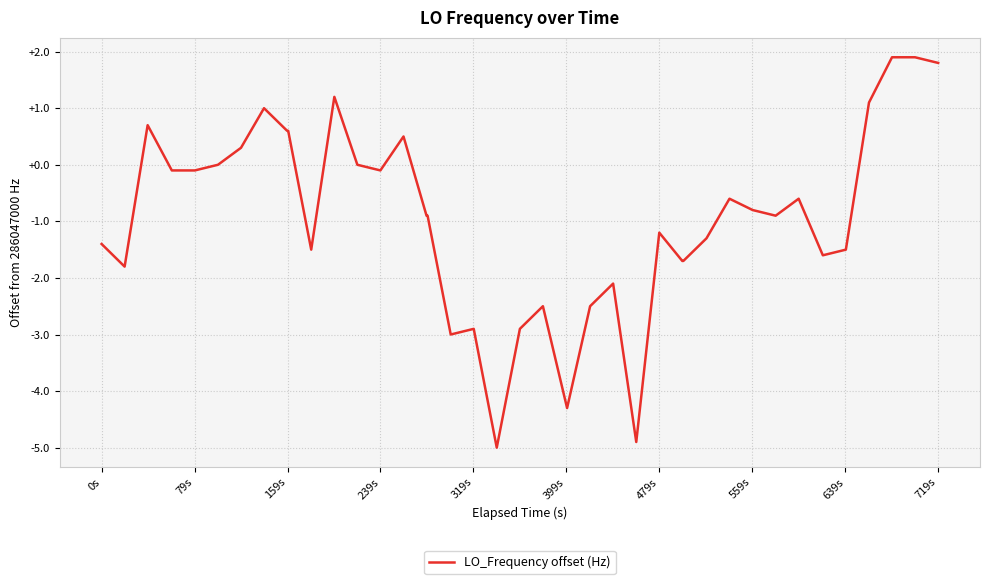

How many categories are shown in the chart?

40